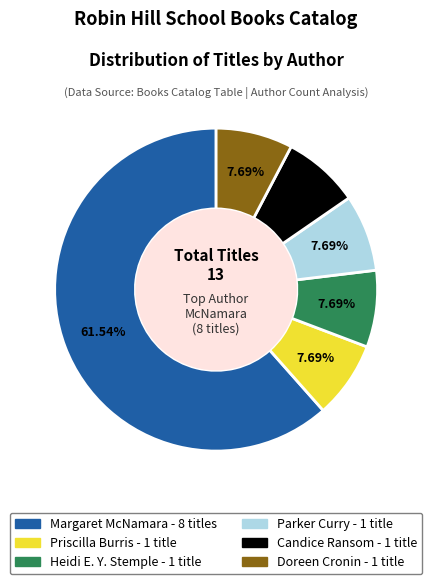

Is there a majority slice in this chart?

Yes